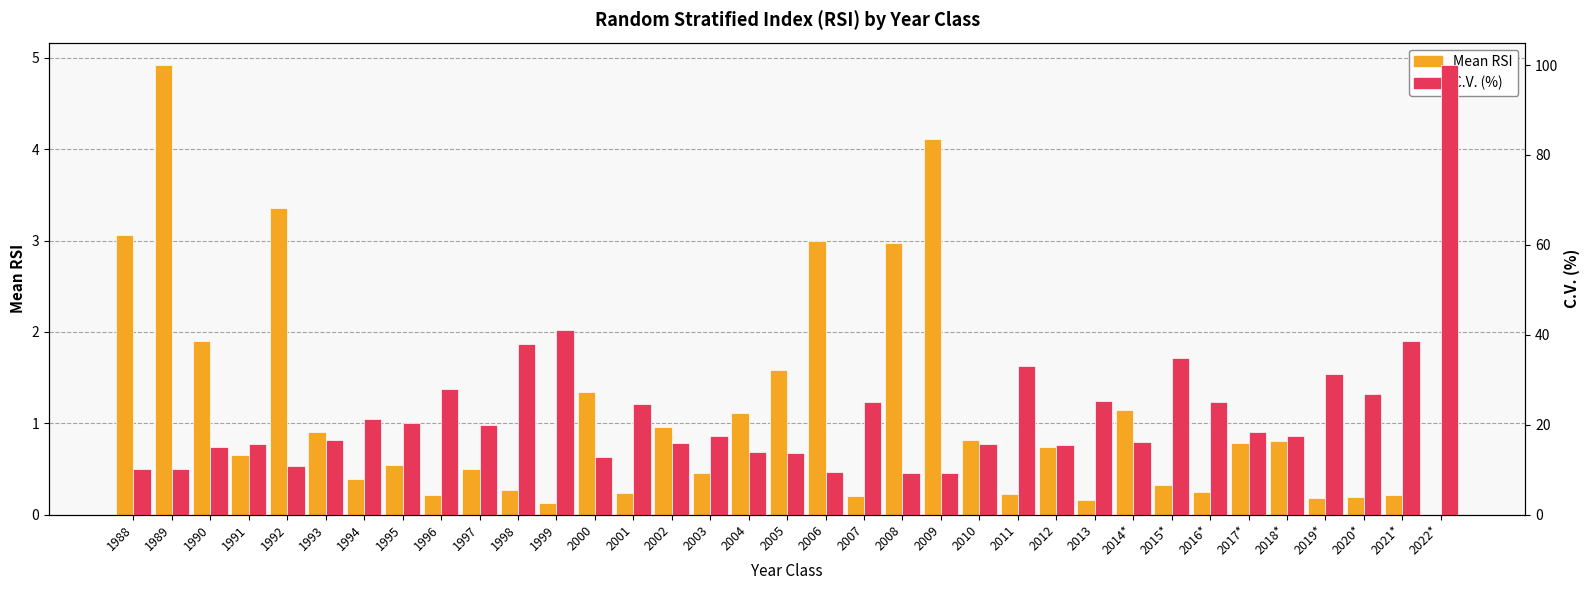

Reading left to right, what are all the values shown in this chart?

Mean RSI: 3.1	4.9	1.9	0.7	3.4	0.9	0.4	0.5	0.2	0.5	0.3	0.1	1.3	0.2	1.0	0.5	1.1	1.6	3.0	0.2	3.0	4.1	0.8	0.2	0.7	0.2	1.1	0.3	0.2	0.8	0.8	0.2	0.2	0.2	0.0
C.V. (%): 10.2	10.0	15.0	15.7	10.9	16.7	21.4	20.4	28.0	19.8	37.9	41.1	12.8	24.5	15.9	17.4	13.9	13.8	9.5	25.1	9.3	9.1	15.7	33.1	15.5	25.4	16.1	34.8	25.0	18.4	17.6	31.4	26.8	38.5	100.0